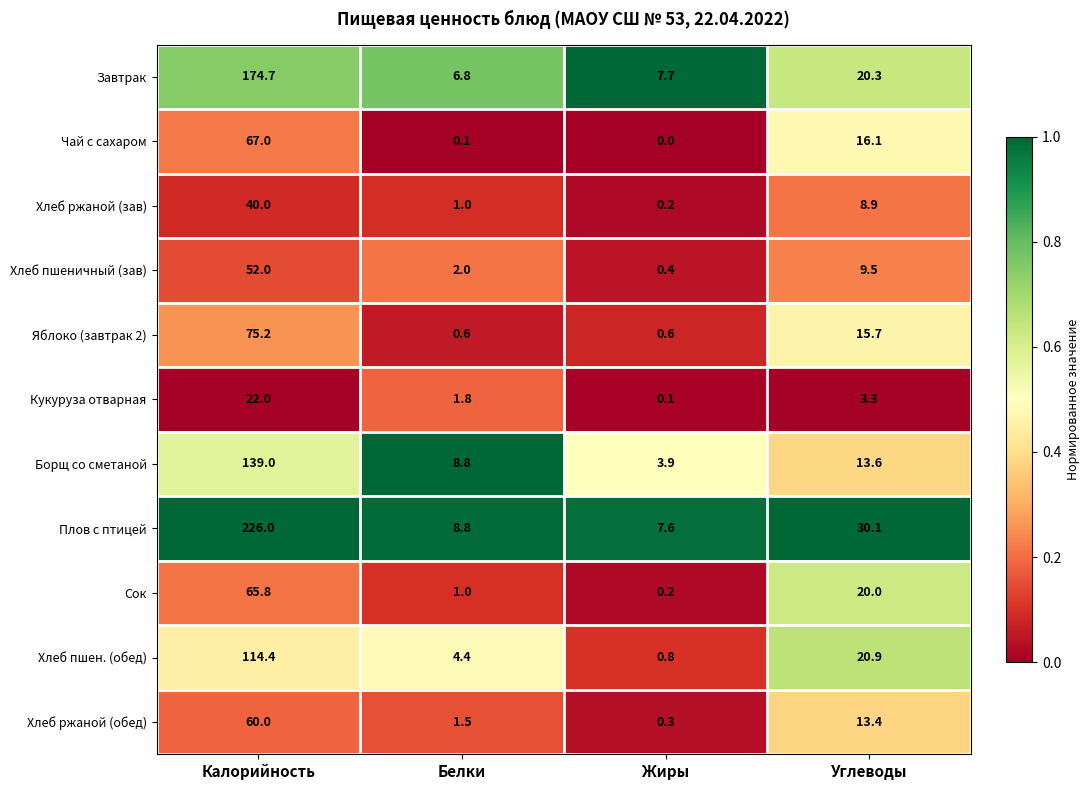

Where is Хлеб ржаной (обед) nearest to the value 30?

Углеводы